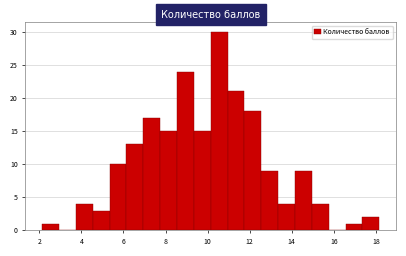

Reading left to right, transcribe this chart: for each bar, give the range it covers on the x-axis and its height. Neither the bar edges nor the heights are printed on the chart, so give them approximately, as read against the axes.

2.2 to 3.0: 1
3.0 to 3.8: 0
3.8 to 4.6: 4
4.6 to 5.4: 3
5.4 to 6.2: 10
6.2 to 7.0: 13
7.0 to 7.8: 17
7.8 to 8.6: 15
8.6 to 9.4: 24
9.4 to 10.2: 15
10.2 to 11.0: 30
11.0 to 11.8: 21
11.8 to 12.6: 18
12.6 to 13.4: 9
13.4 to 14.2: 4
14.2 to 15.0: 9
15.0 to 15.8: 4
15.8 to 16.6: 0
16.6 to 17.4: 1
17.4 to 18.2: 2